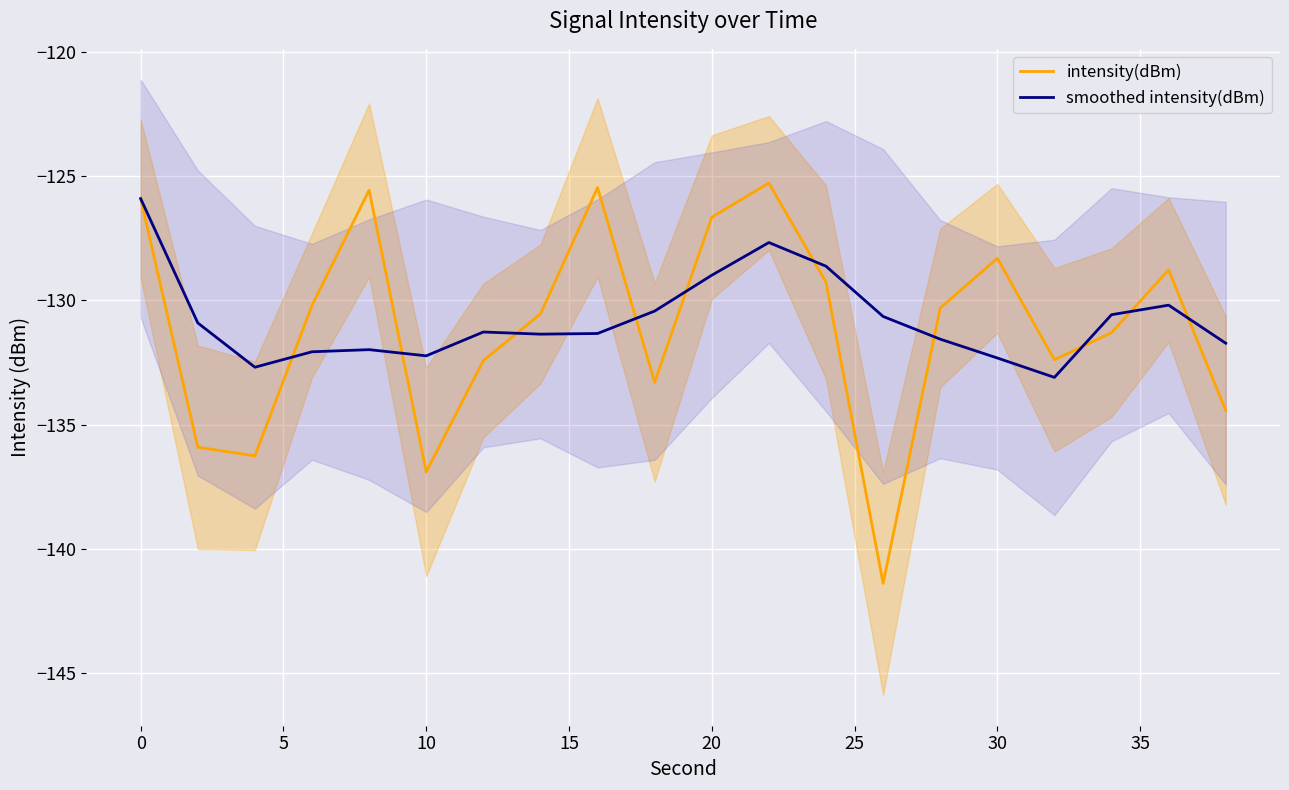

What is the maximum value shown in the chart?

-125.3